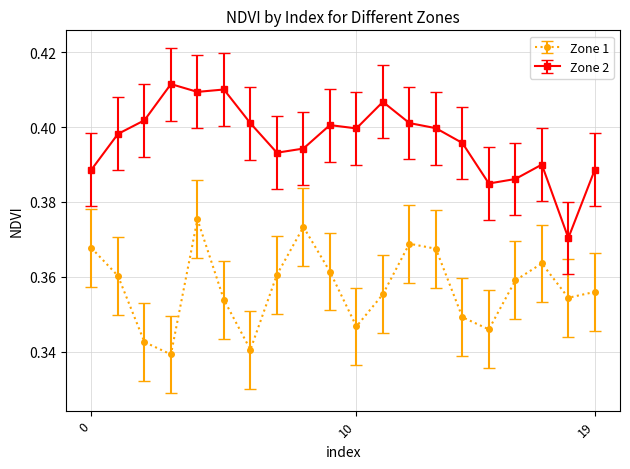

At how many categories does at least one series exceed 0?

20